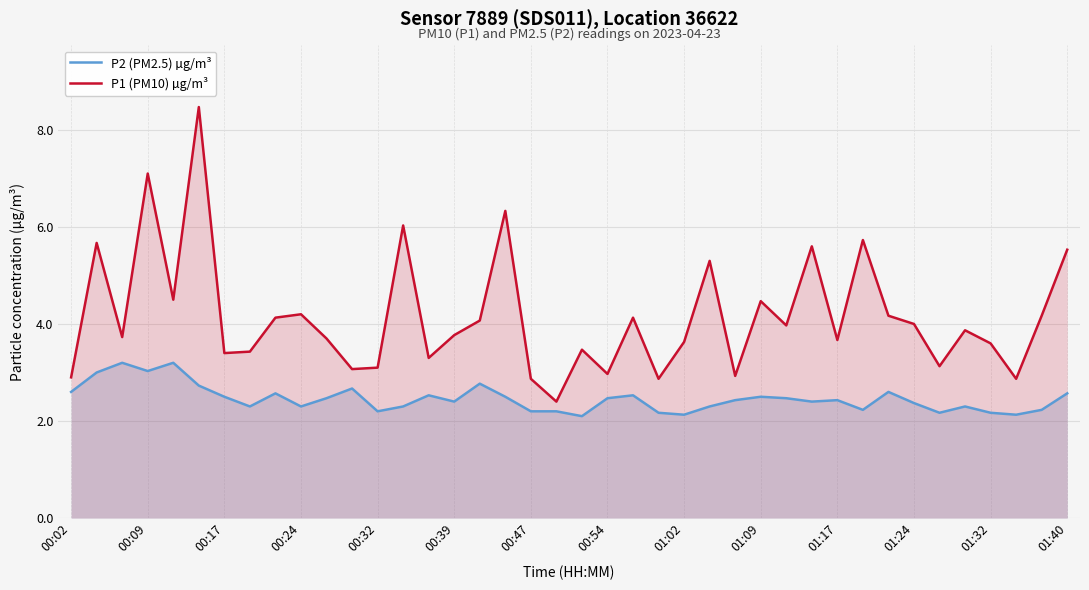

How many data points does each series have?

40